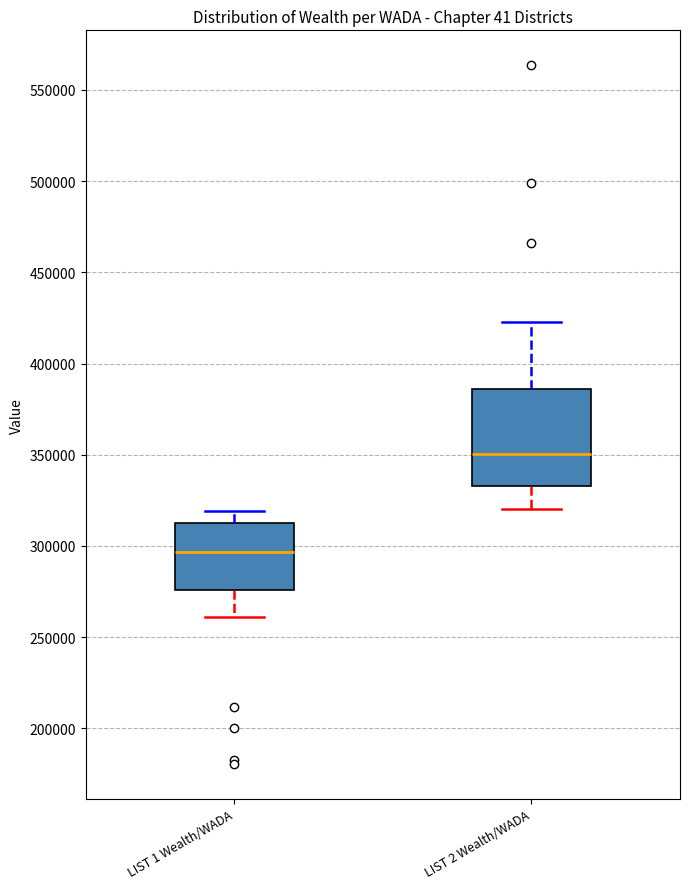

Which box's median line is the highest?

LIST 2 Wealth/WADA